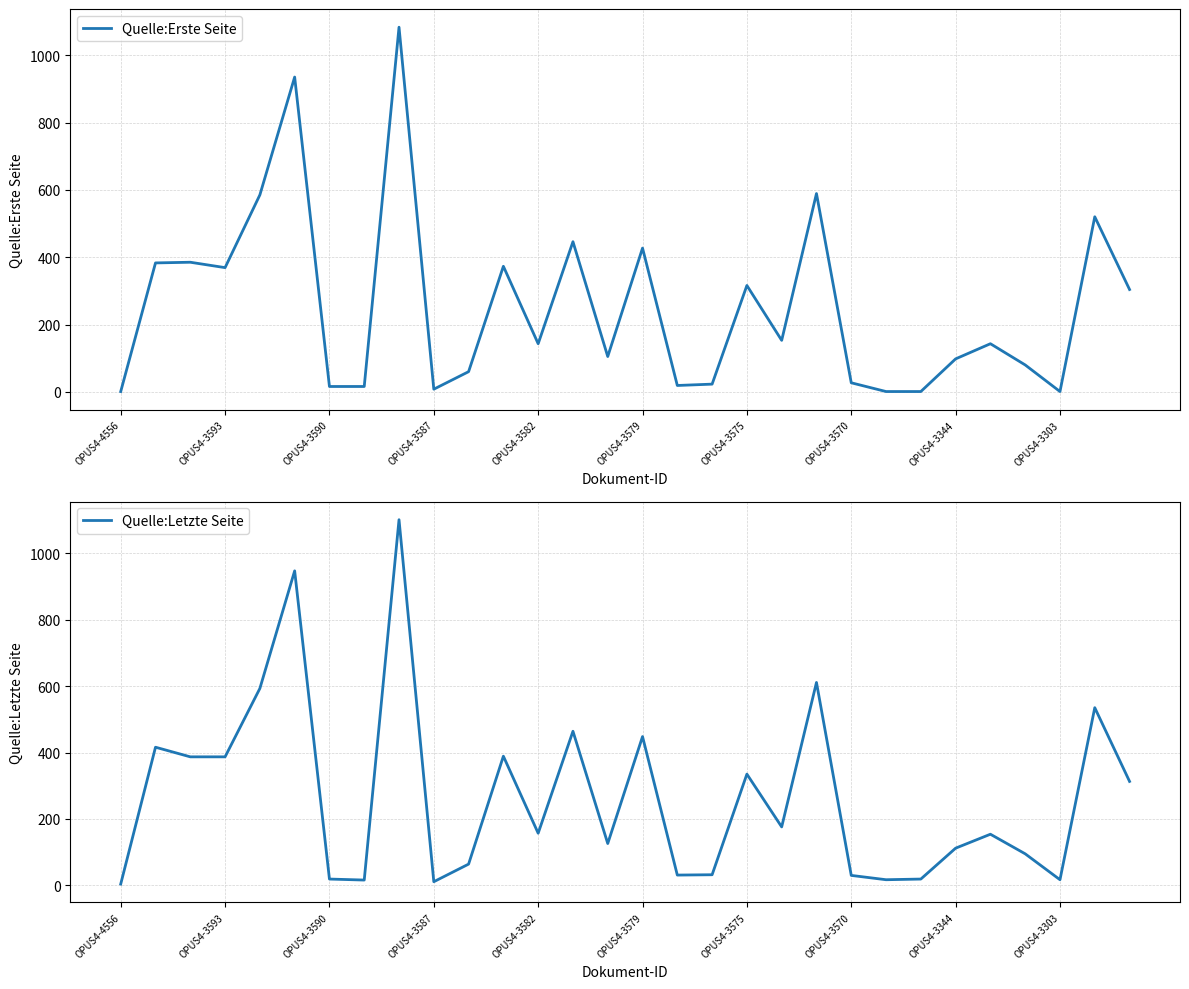

How many series are shown in this chart?

2